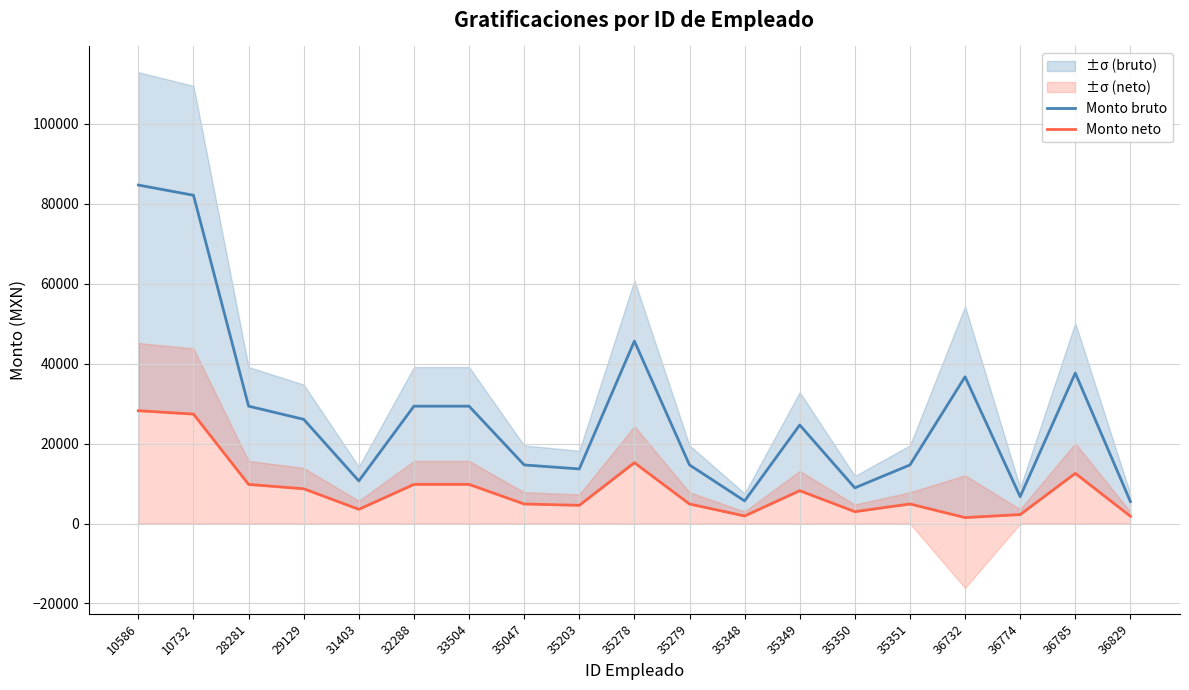

How many lines are shown in the chart?

2